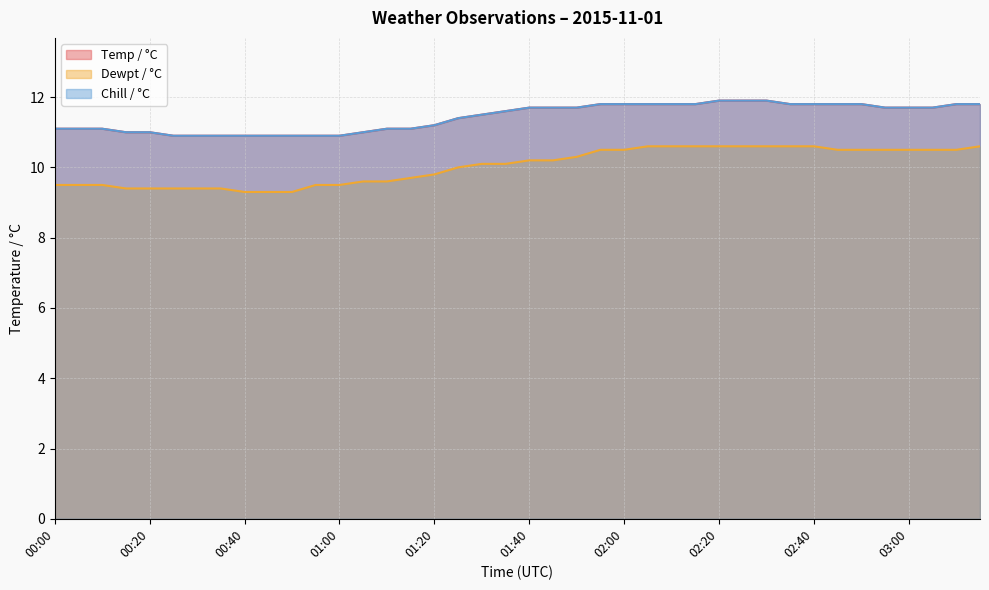

Rank the series at 00:20 from highest to lowest value.

Temp / °C, Chill / °C, Dewpt / °C